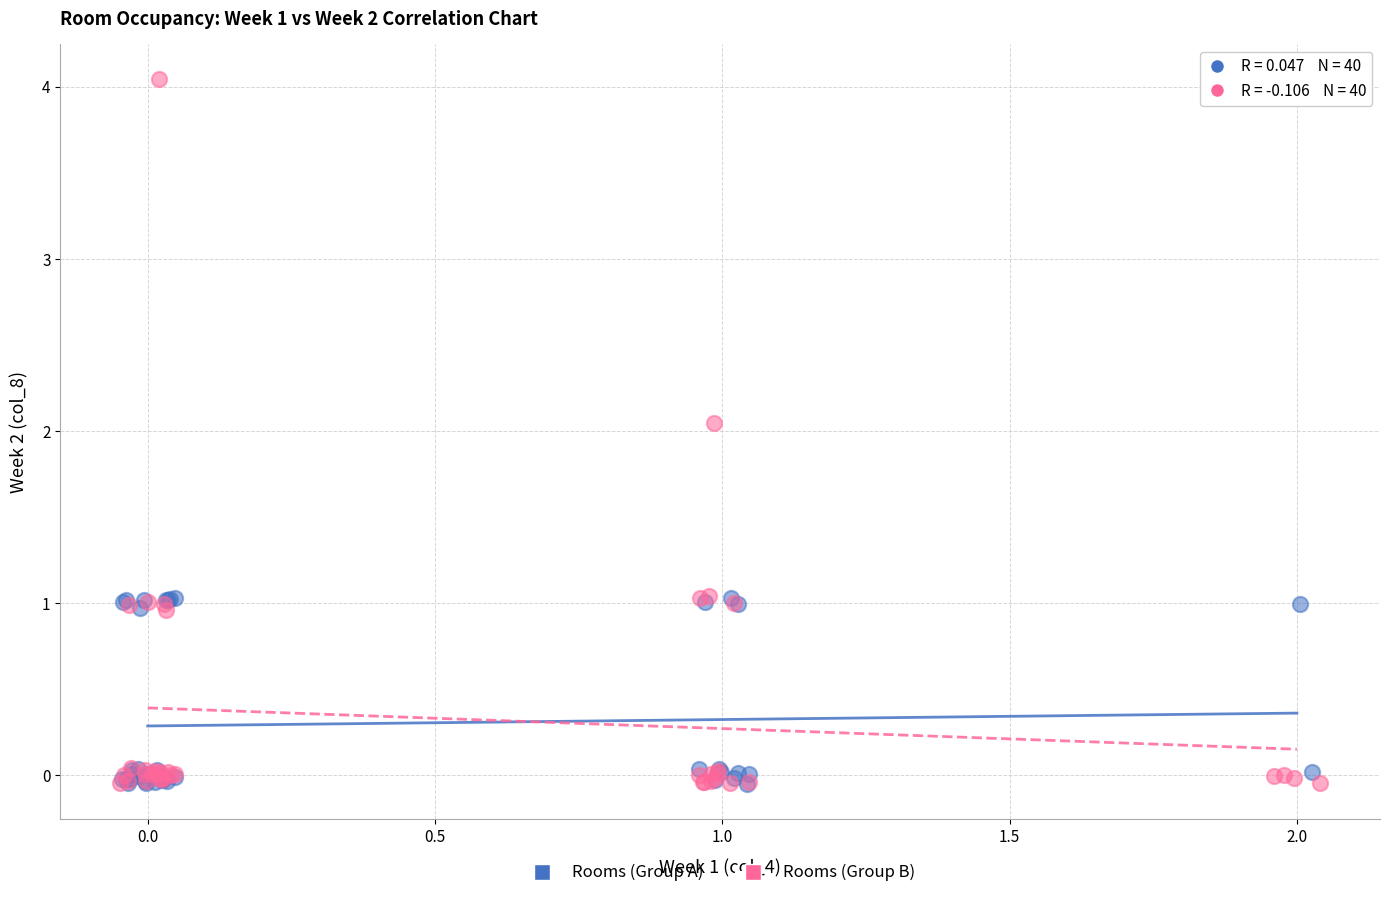

What are all the series names shown in the legend?

Rooms (Group A), Rooms (Group B)